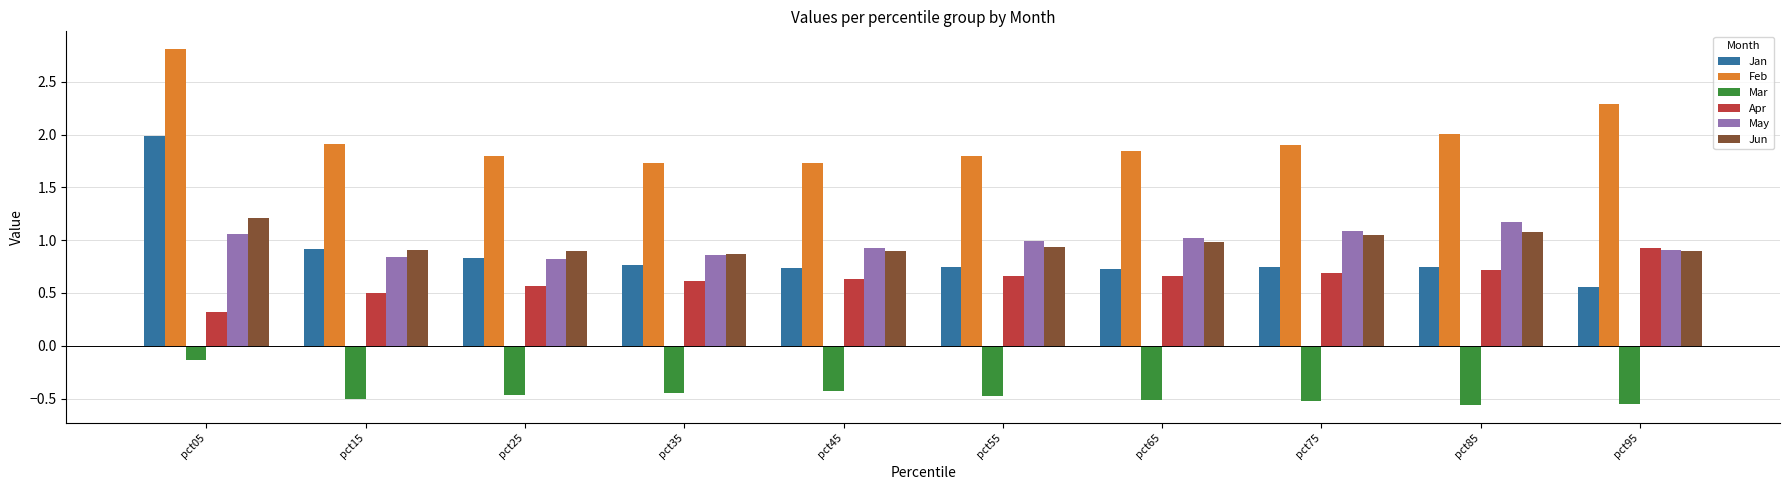

Where is Mar nearest to the value 0?

pct05